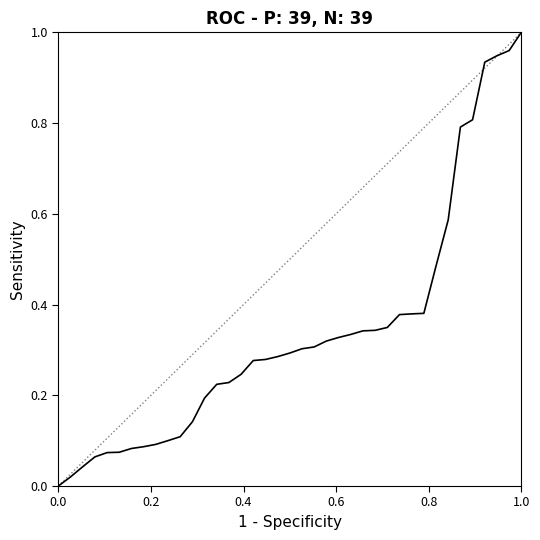

Does the chart display data point markers on the line(s)?

No